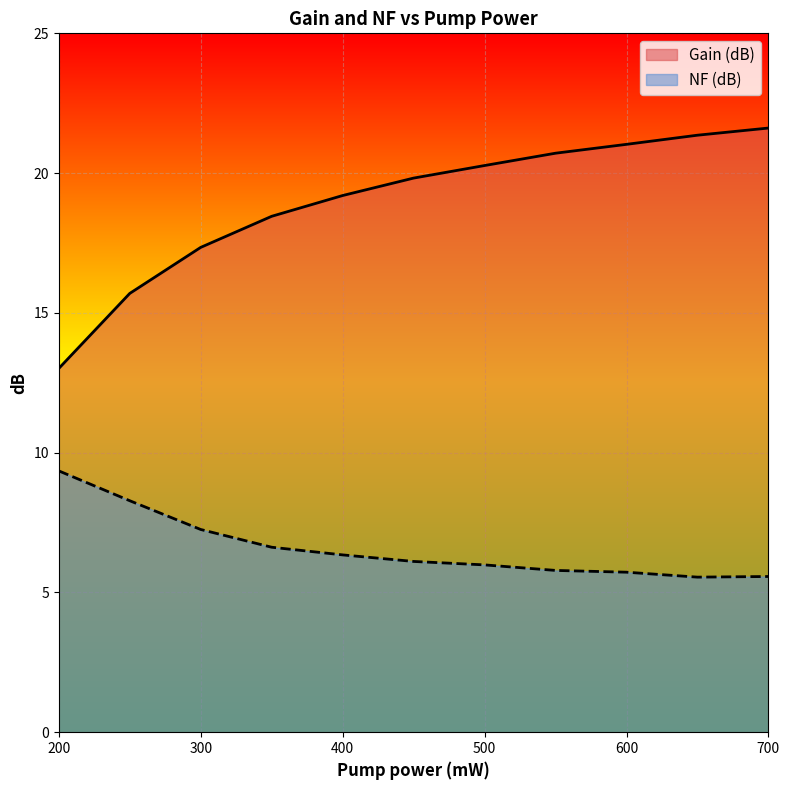

What is the value of the Gain (dB) point at the 10th from the left?

21.4